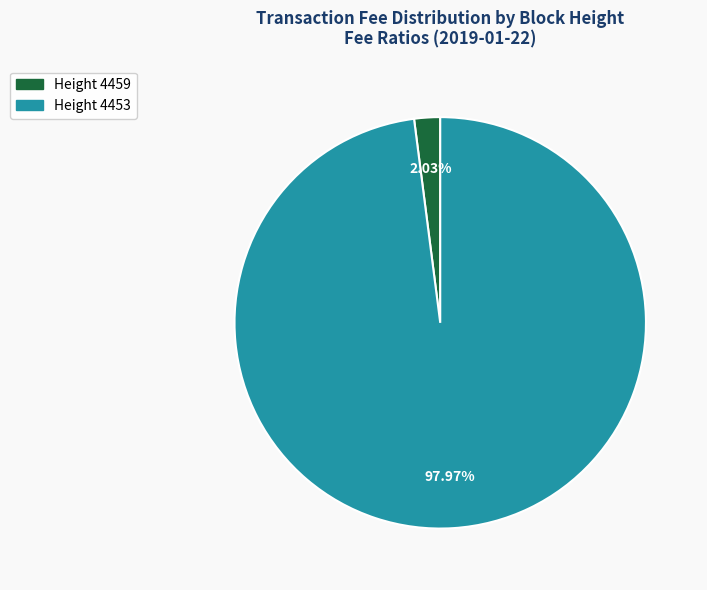

How many segments does this pie chart have?

2